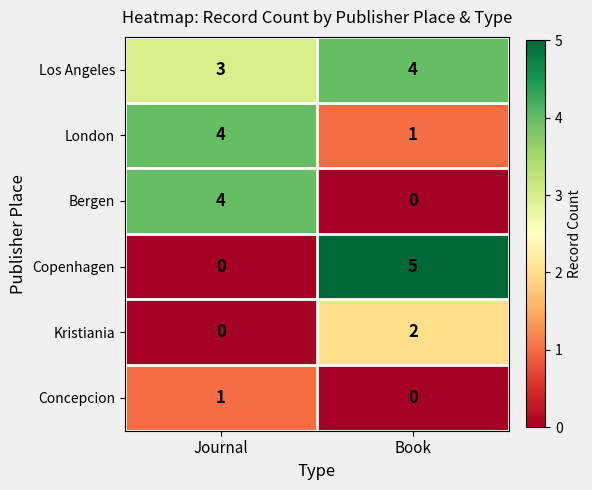

Reading left to right, extract all data points from this chart.

Los Angeles: 3	4
London: 4	1
Bergen: 4	0
Copenhagen: 0	5
Kristiania: 0	2
Concepcion: 1	0